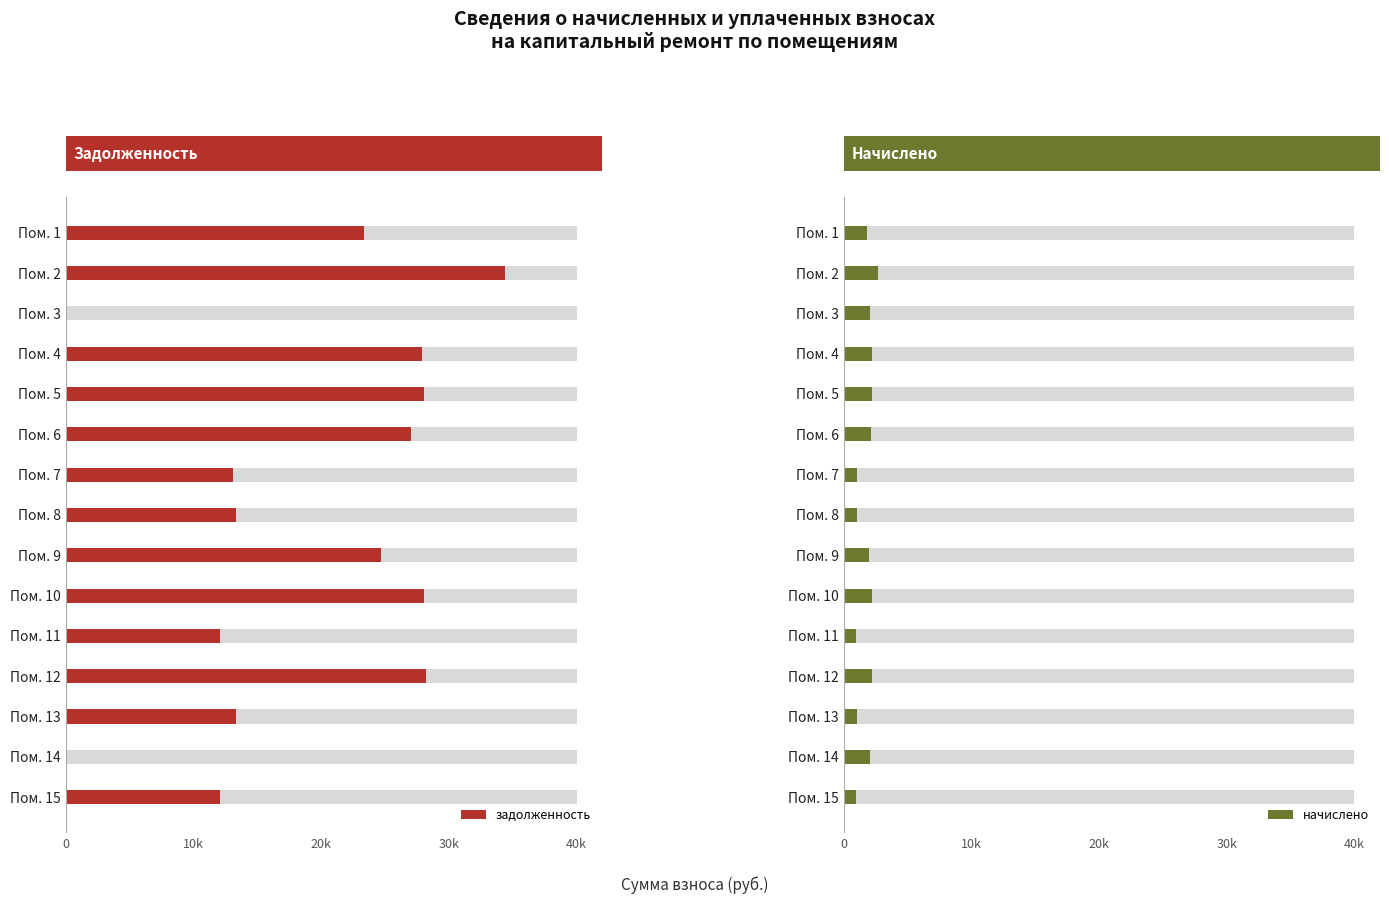

Which has a higher value, Пом. 3 or Пом. 14?

Пом. 3